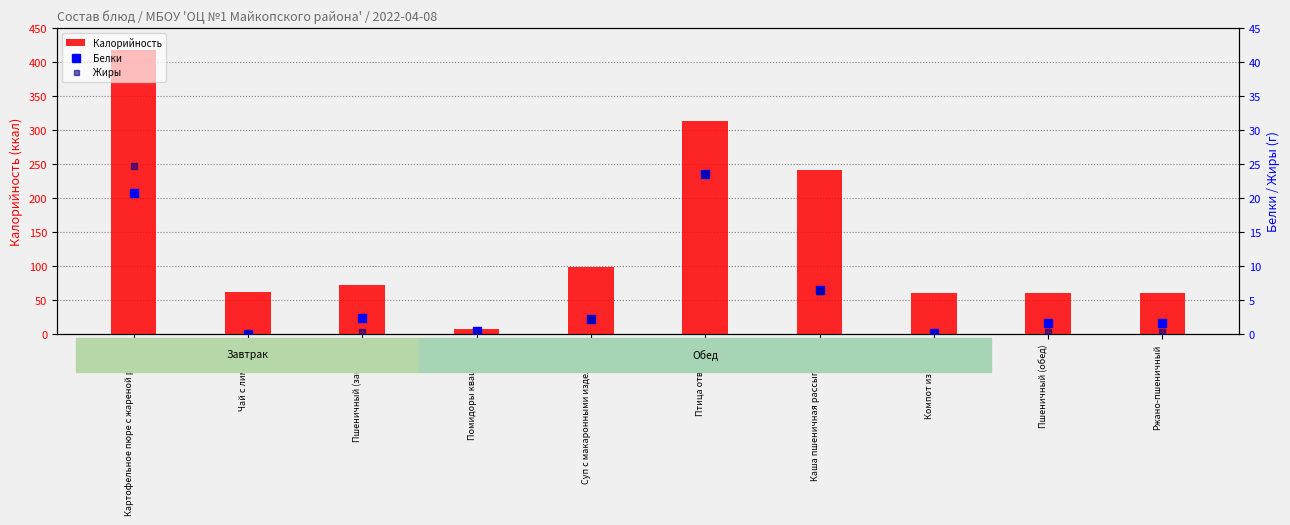

Reading right to left, list all the values displayed in this chart.

Калорийность: Ржано-пшеничный=61.3	Пшеничный (обед)=61.3	Компот из яблок=60.6	Каша пшеничная рассыпчатая=241.2	Птица отварная=313.1	Суп с макаронными изделиями=99.3	Помидоры квашеные=7.8	Пшеничный (завтрак)=72.6	Чай с лимоном=61.6	Картофельное пюре с жареной рыбой=417.6
Белки: Ржано-пшеничный=1.7	Пшеничный (обед)=1.7	Компот из яблок=0.2	Каша пшеничная рассыпчатая=6.6	Птица отварная=23.5	Суп с макаронными изделиями=2.3	Помидоры квашеные=0.5	Пшеничный (завтрак)=2.4	Чай с лимоном=0.1	Картофельное пюре с жареной рыбой=20.8
Жиры: Ржано-пшеничный=0.3	Пшеничный (обед)=0.3	Компот из яблок=0.0	Каша пшеничная рассыпчатая=6.4	Птица отварная=23.5	Суп с макаронными изделиями=2.3	Помидоры квашеные=0.1	Пшеничный (завтрак)=0.3	Чай с лимоном=0.0	Картофельное пюре с жареной рыбой=24.7